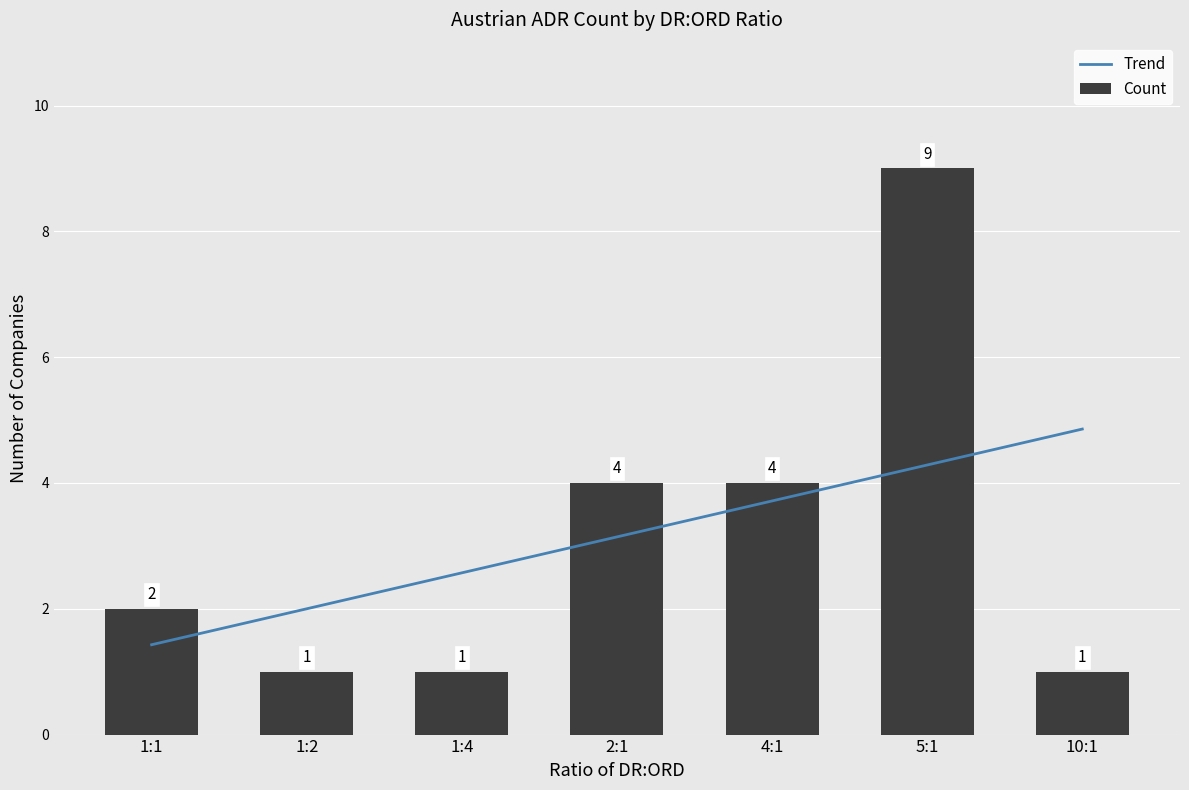

Reading left to right, transcribe all the data shown in this chart.

Trend: 1.4	2.0	2.6	3.1	3.7	4.3	4.9
Count: 2.0	1.0	1.0	4.0	4.0	9.0	1.0